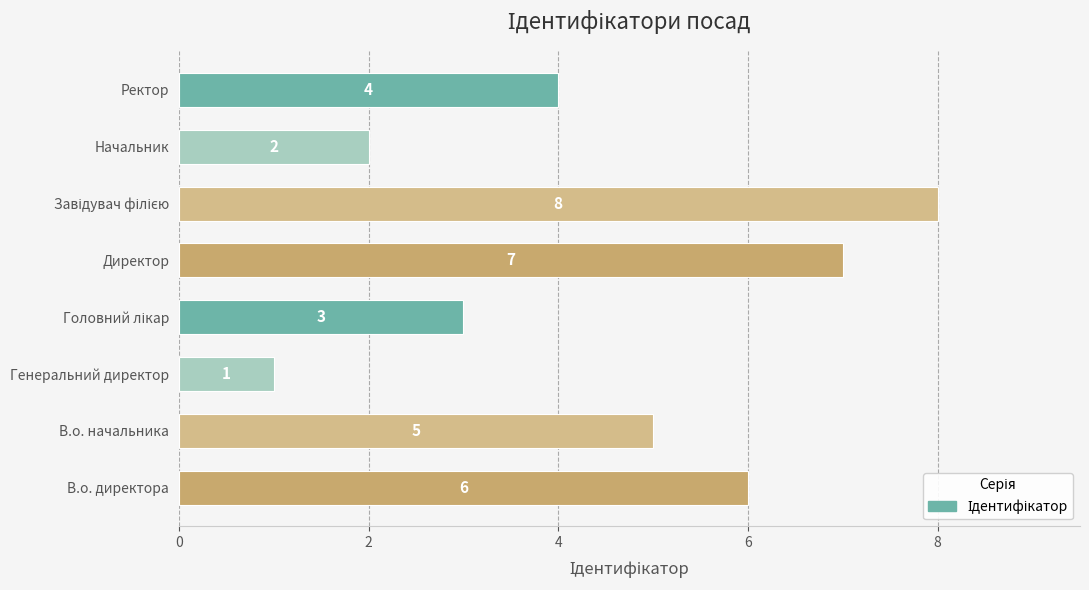

At which label is the value closest to 4?

Ректор